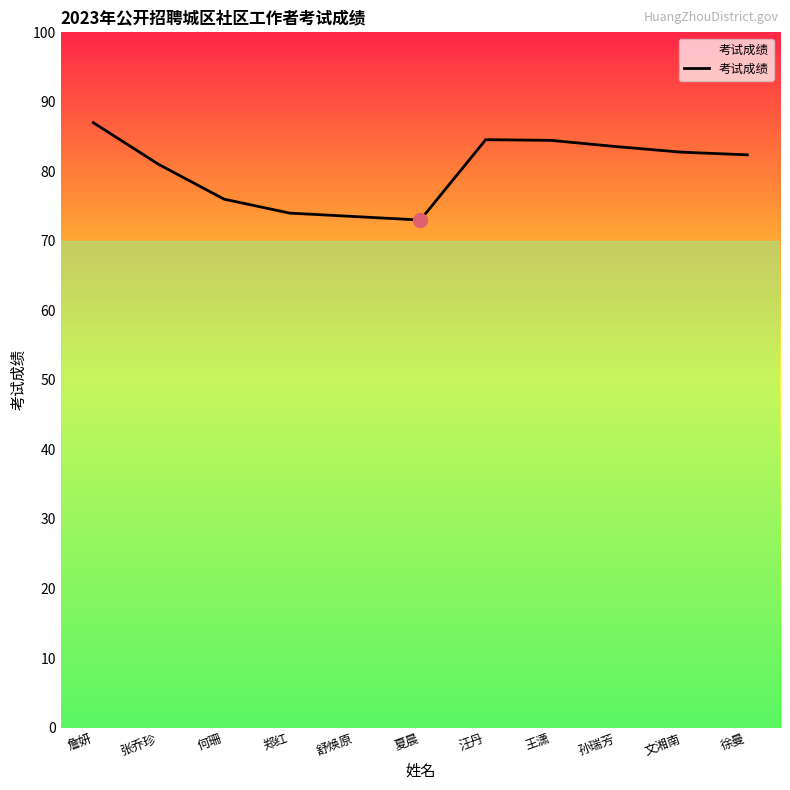

How many lines are shown in the chart?

1